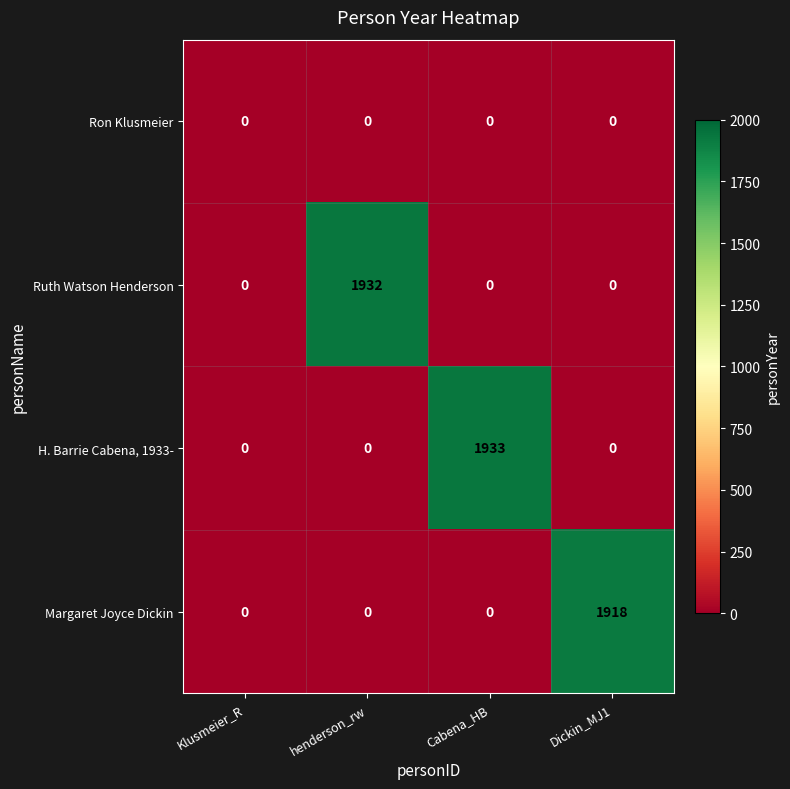

What is the total value across all series at henderson_rw?

1932